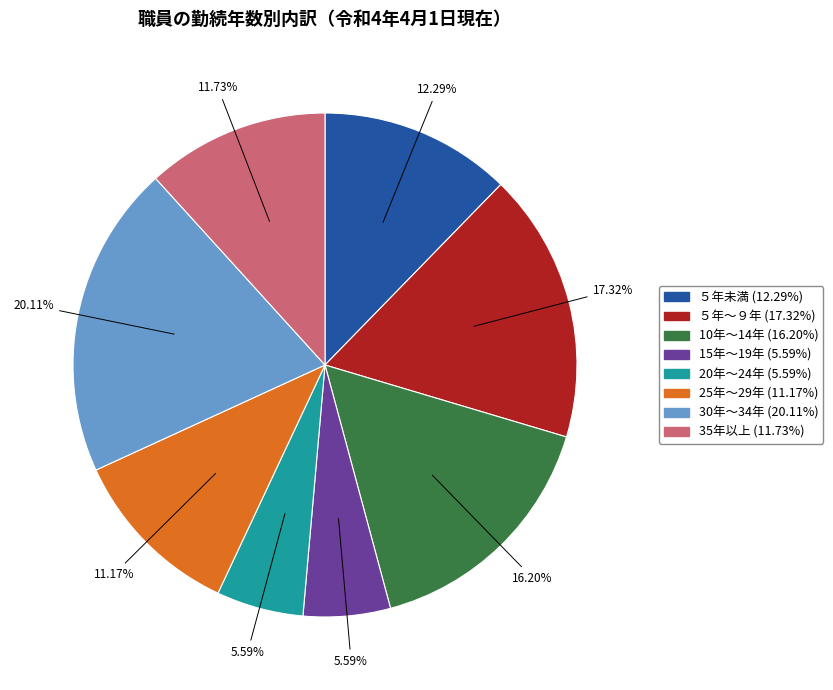

Which category has the biggest portion of the pie?

30年～34年